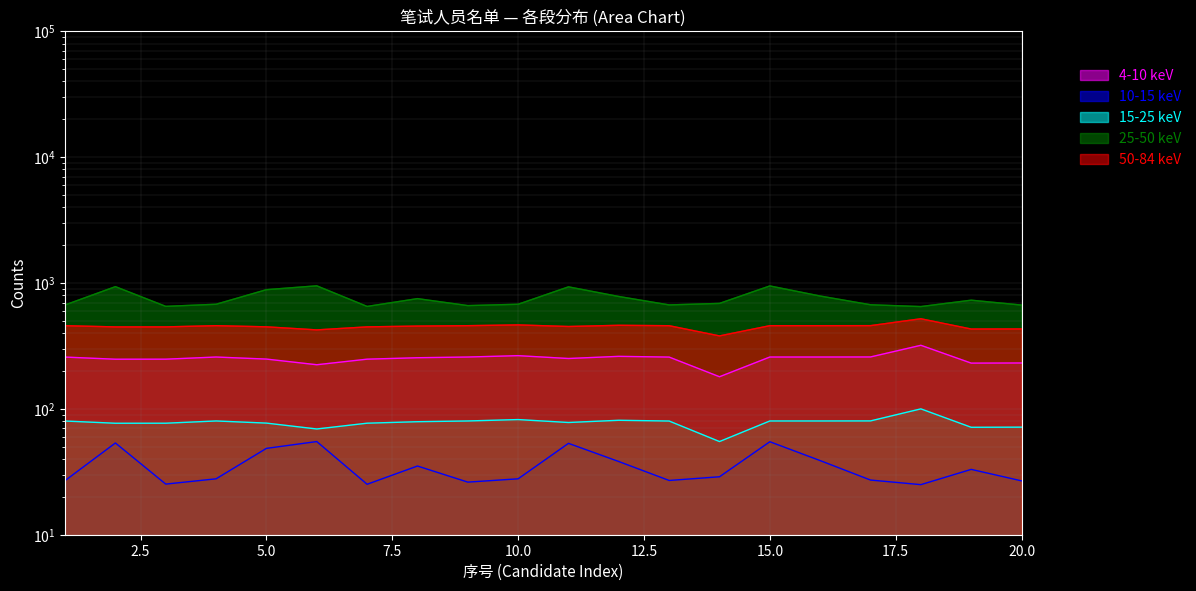

At how many categories does at least one series exceed 444?

20